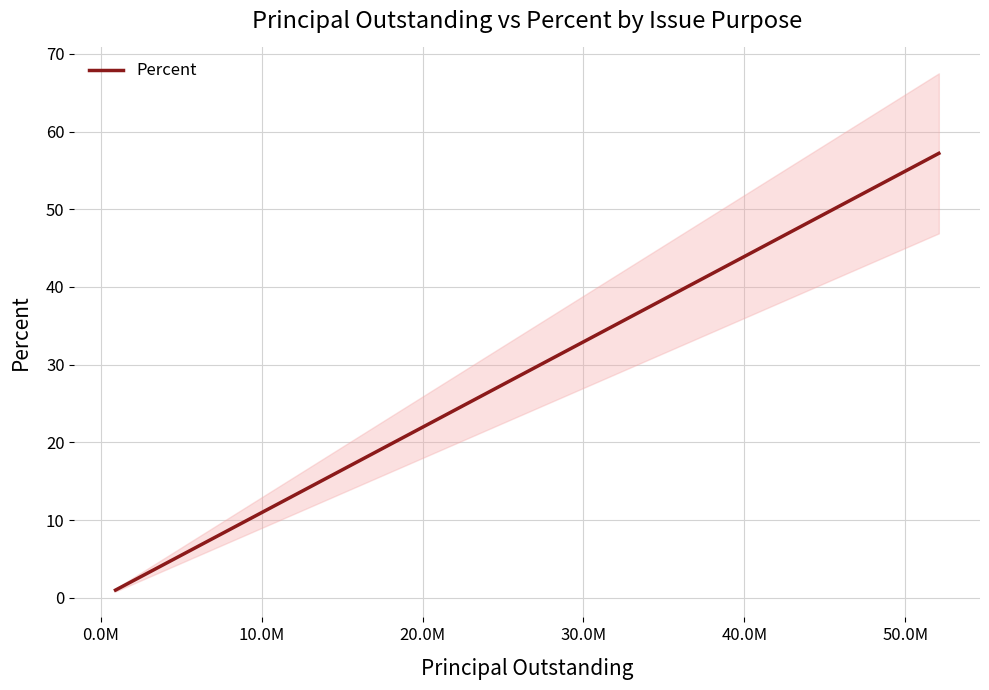

Reading left to right, transcribe all the data shown in this chart.

1.0	14.0	27.8	57.2